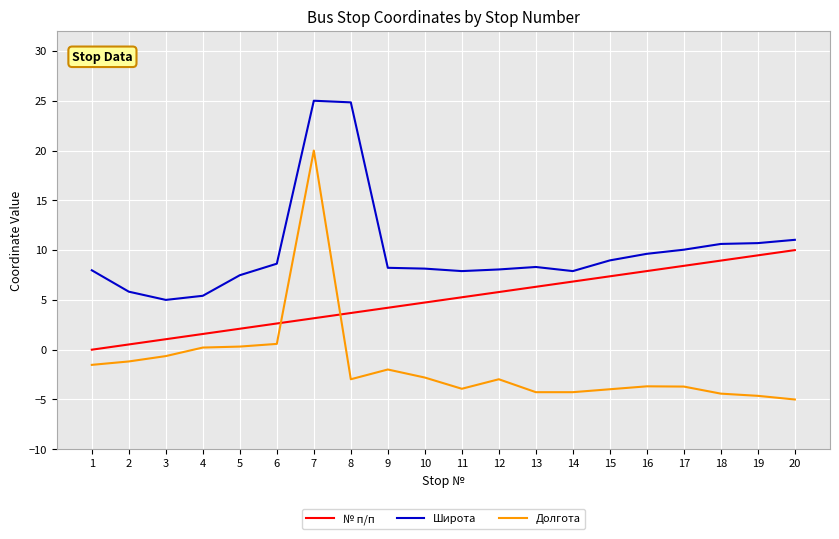

What is the spread (max minus min) of values at 9?

10.2